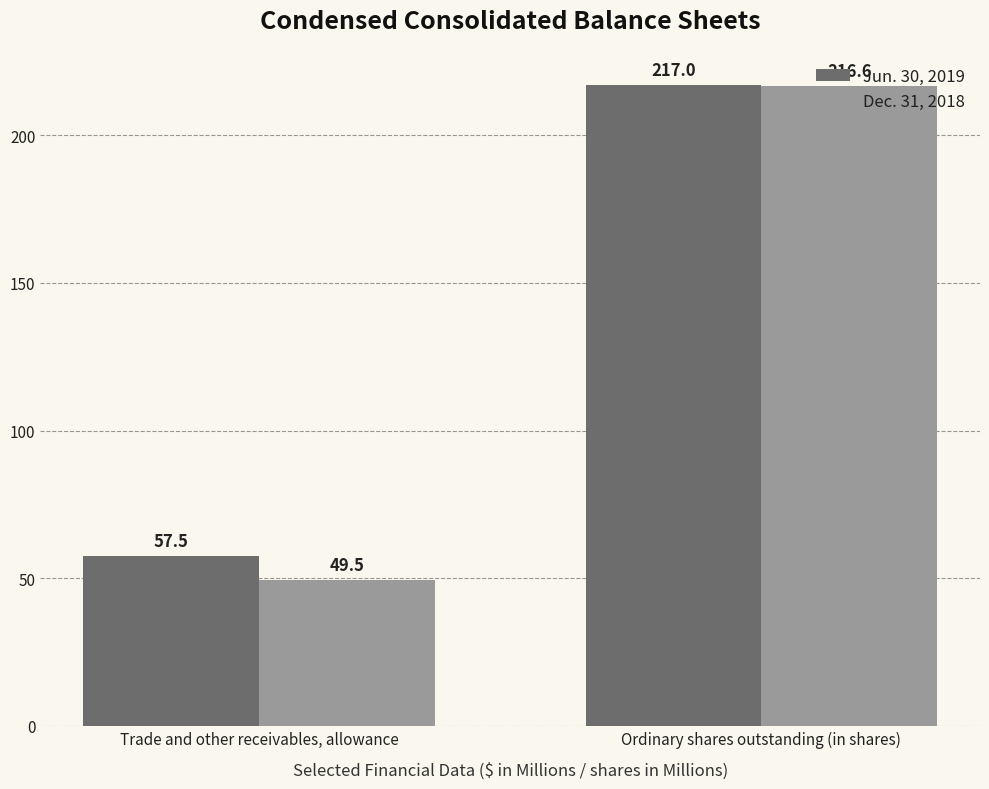

Are the bars grouped side by side (vs. stacked)?

Yes